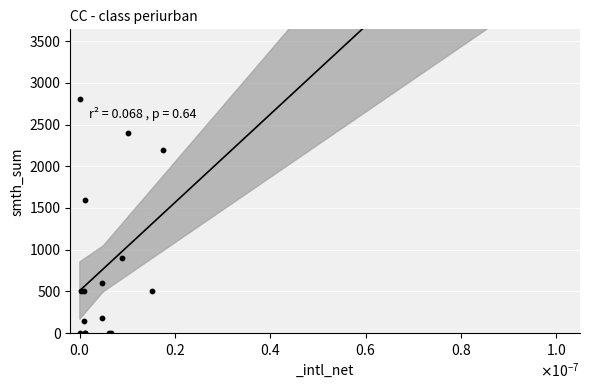

What Y value in the scatter plot is closest to 1400?

1600